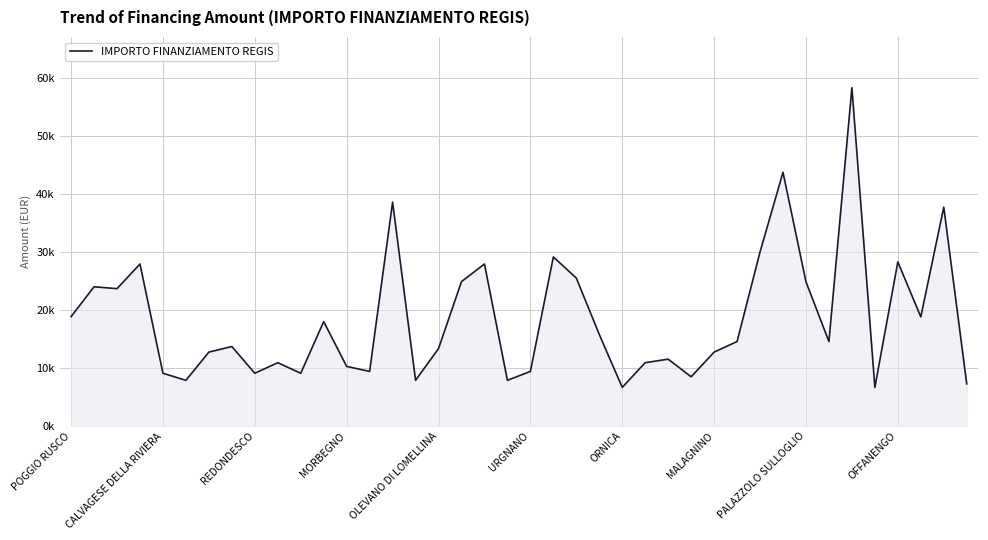

Where does the data first go above 14568?

POGGIO RUSCO